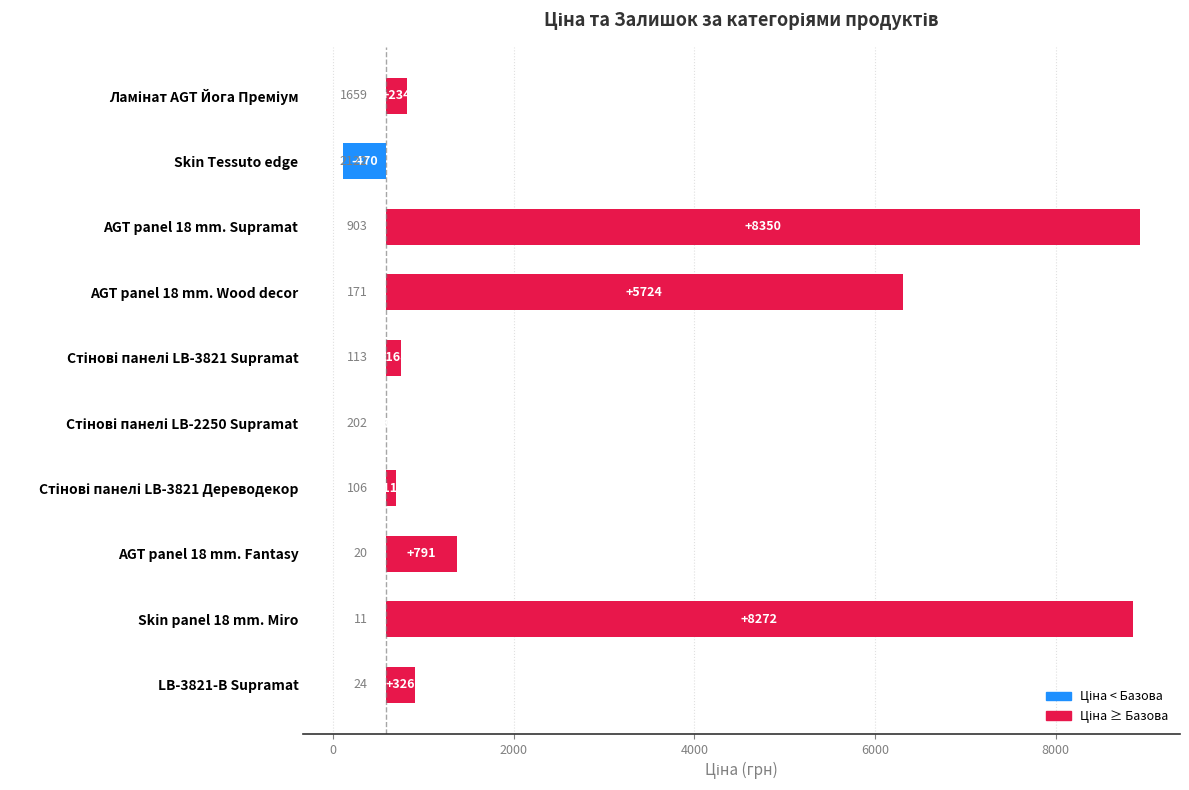

Reading left to right, what are all the values shown in this chart?

Ламінат AGT Йога Преміум=234.1	Skin Tessuto edge=-470.3	AGT panel 18 mm. Supramat=8349.8	AGT panel 18 mm. Wood decor=5724.4	Стінові панелі LB-3821 Supramat=167.8	Стінові панелі LB-2250 Supramat=0.0	Стінові панелі LB-3821 Дереводекор=109.9	AGT panel 18 mm. Fantasy=791.1	Skin panel 18 mm. Miro=8272.3	LB-3821-B Supramat=326.0